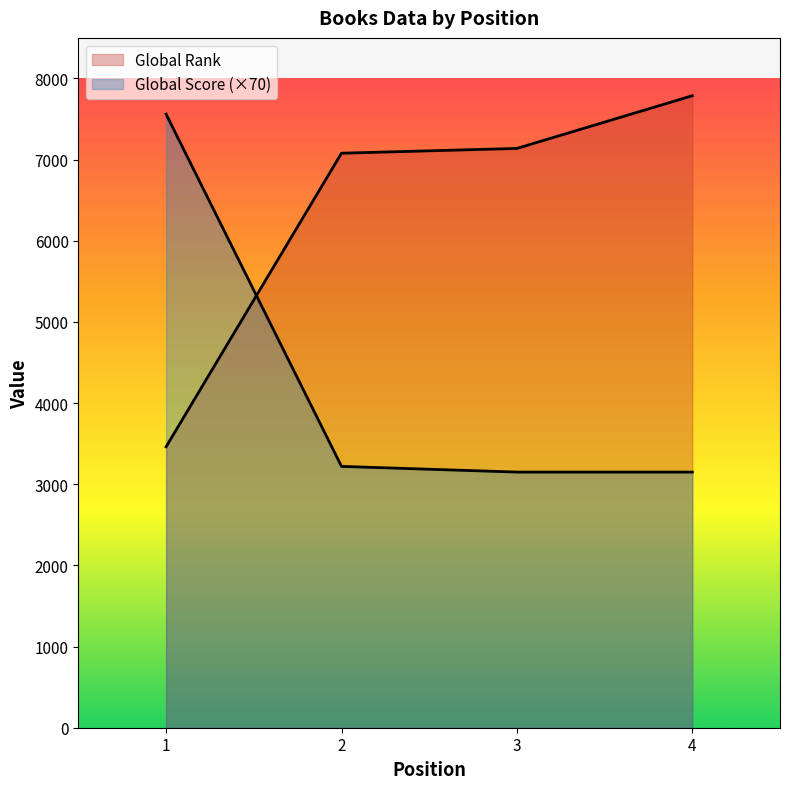

True or false: Global Rank has more than 0 interior local peaks.

False